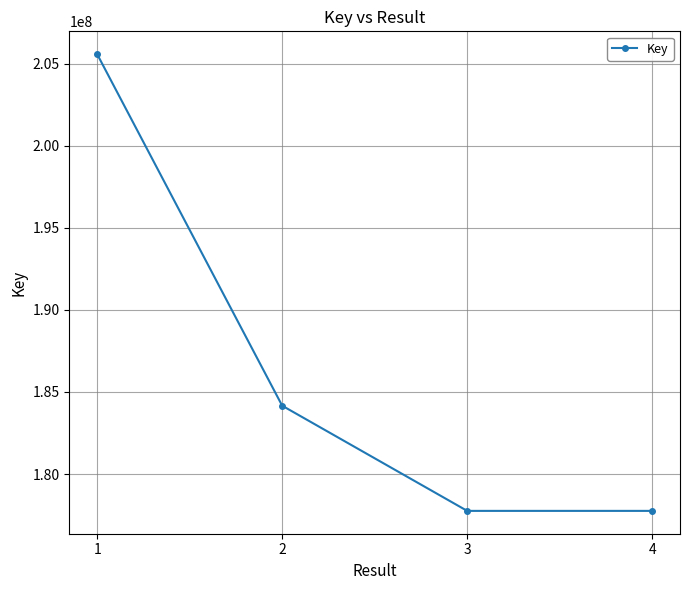

Read the value at 1, to the nearest 10.

205583490